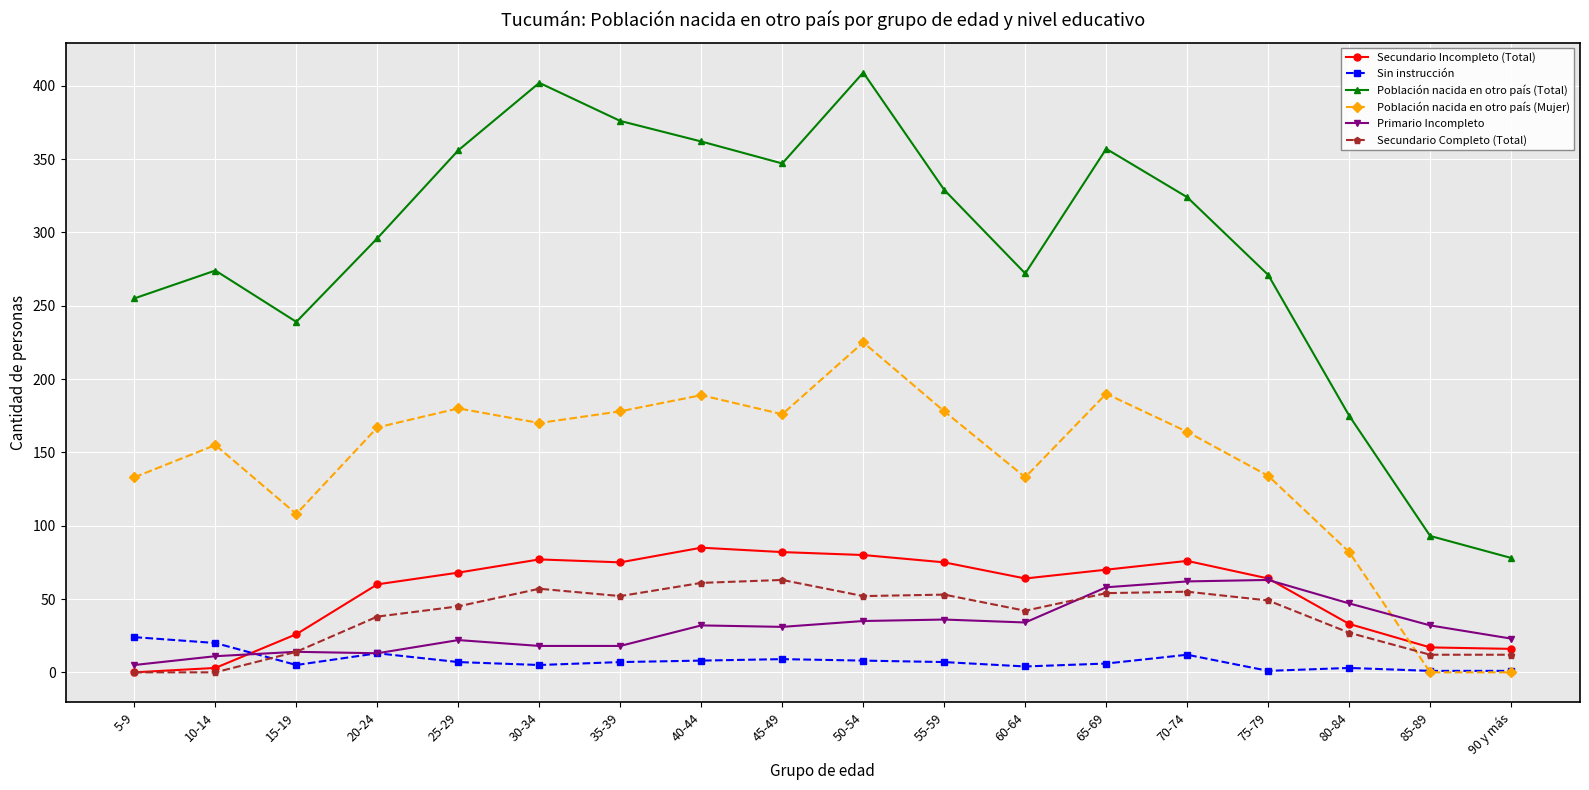

What is the label of the 11th point from the right?

40-44